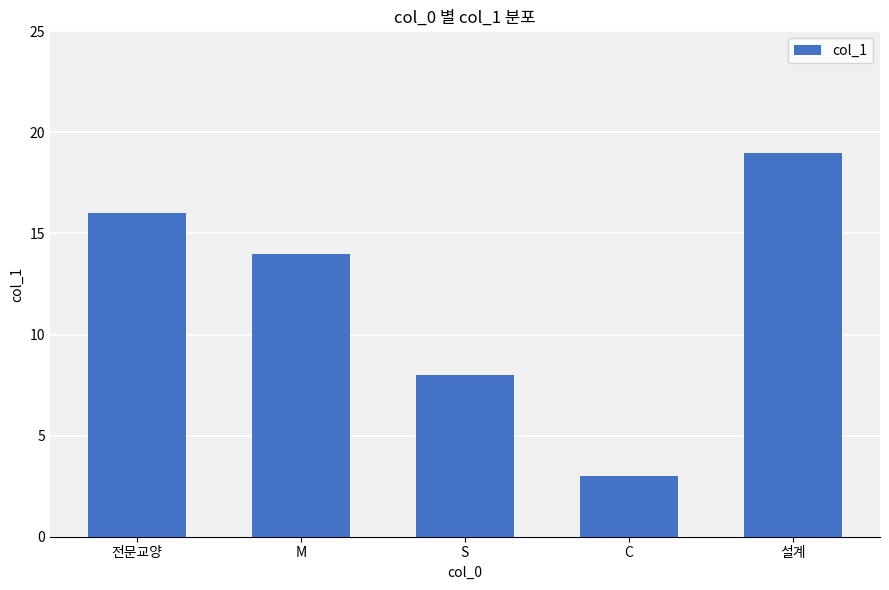

Reading left to right, transcribe all the data shown in this chart.

전문교양=16	M=14	S=8	C=3	설계=19